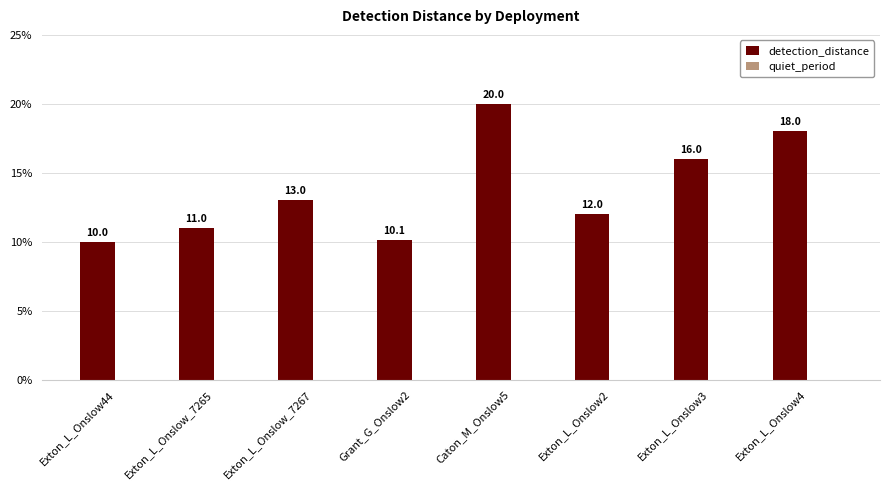

The chart shows a value of 13.0 at Exton_L_Onslow_7267. True or false?

True